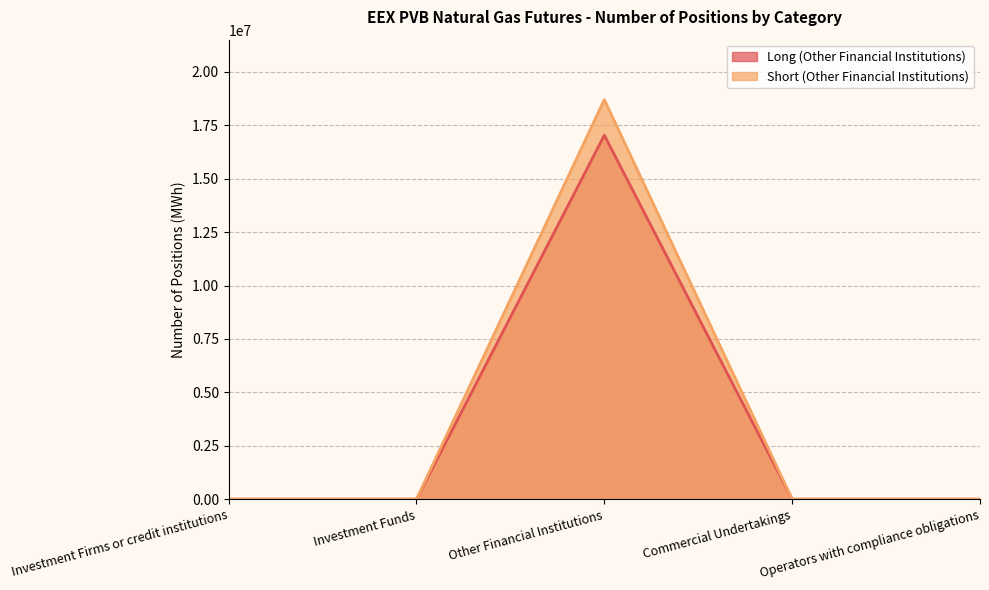

How many values in the Short (Other Financial Institutions) series exceed 0?

1